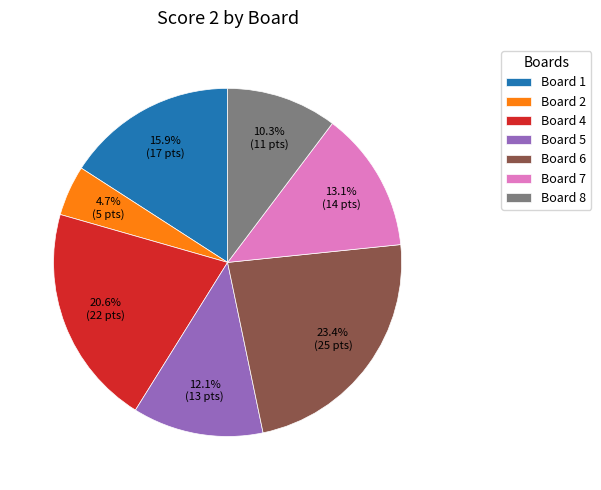

Combined, what portion of the pie is Board 5 and Board 4?

32.7%